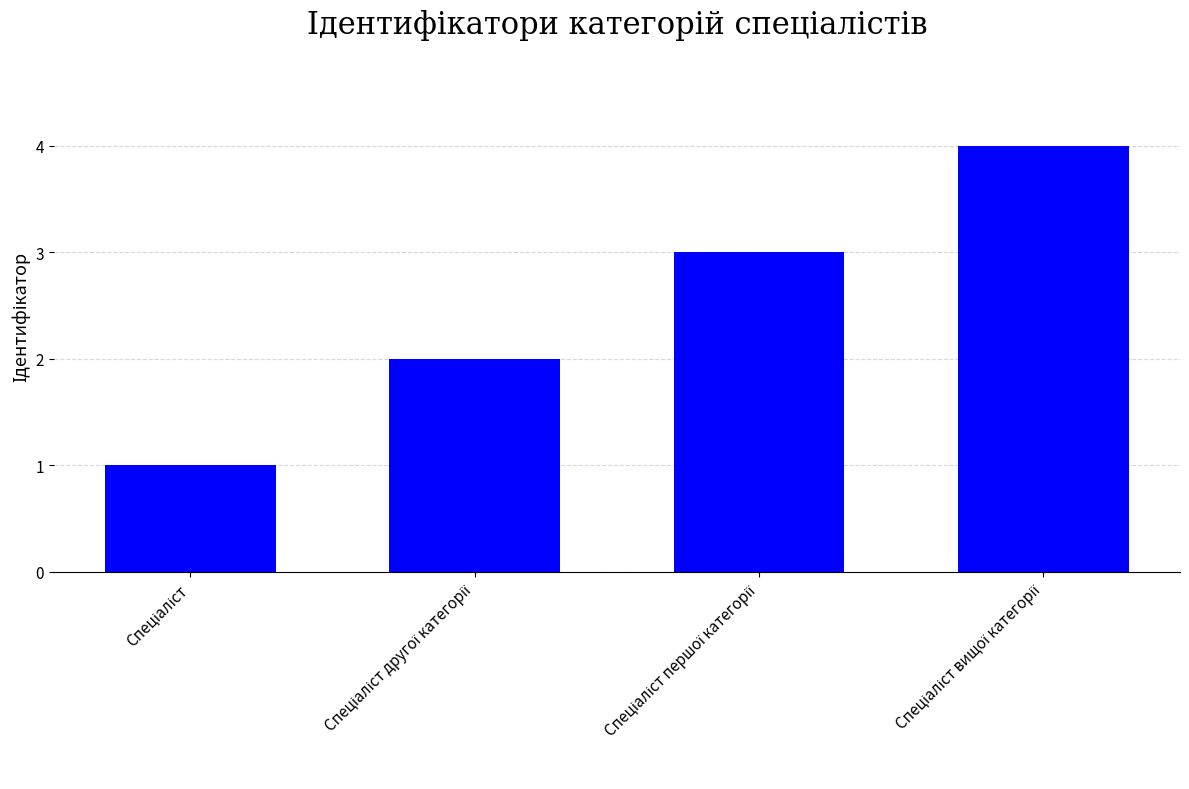

What is the greatest value displayed?

4